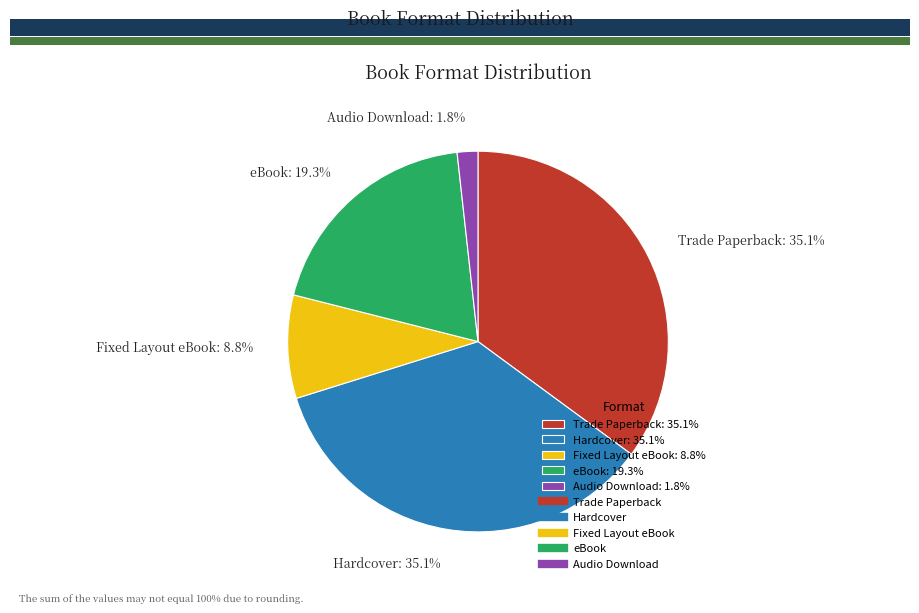

To the nearest percent, what percentage of the pie is Audio Download?

2%